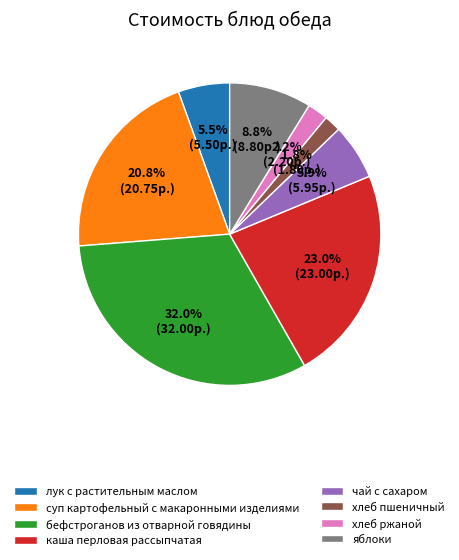

What is the largest slice in the pie chart?

бефстроганов из отварной говядины